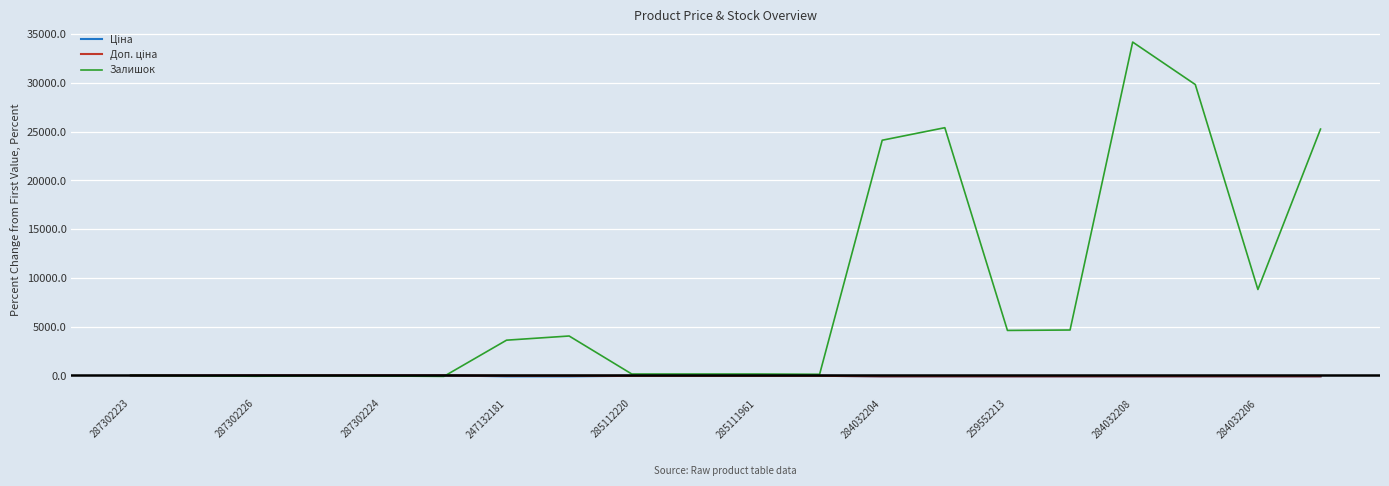

Which series has the largest range (max minus min)?

Залишок